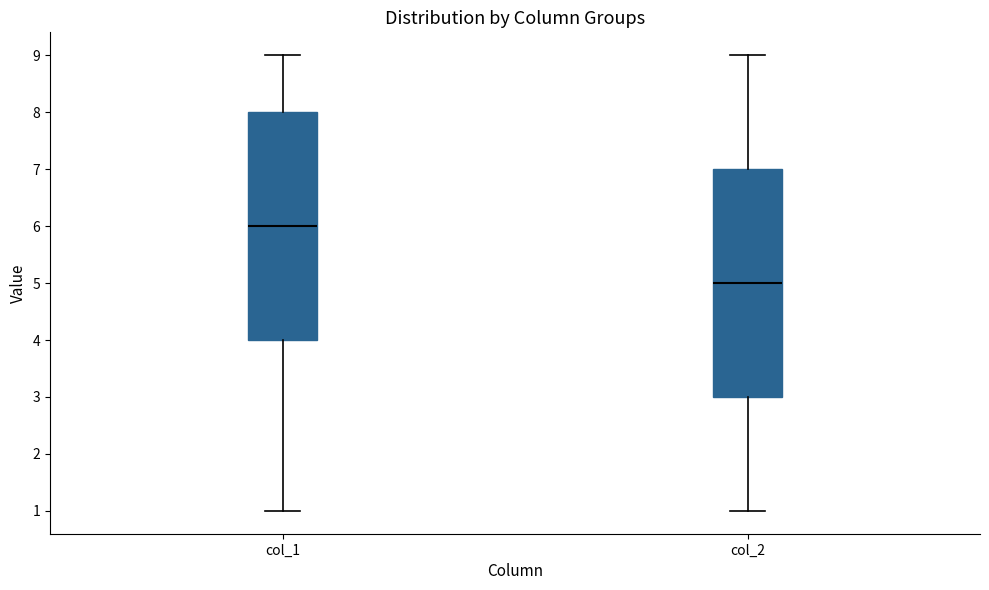

Reading left to right, transcribe this box plot: for each box, give where its median line is, the range the box spans, and where its two whiskers end, as read against the y-axis. The values are not printed on the chart, so give them approximately, as read against the axis.

col_1: median 6, box 4 to 8, whiskers 1 to 9
col_2: median 5, box 3 to 7, whiskers 1 to 9